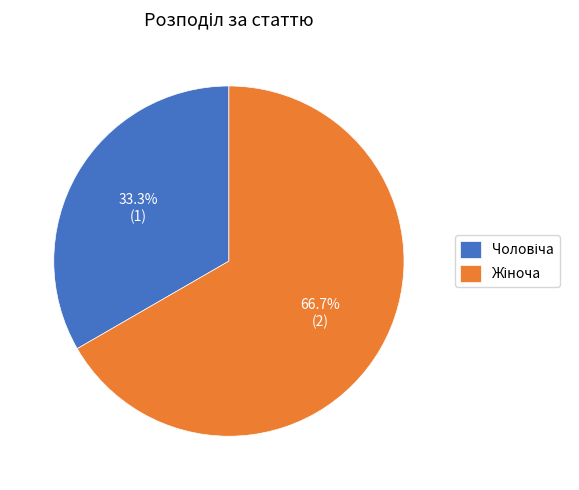

Does any single category account for the majority?

Yes